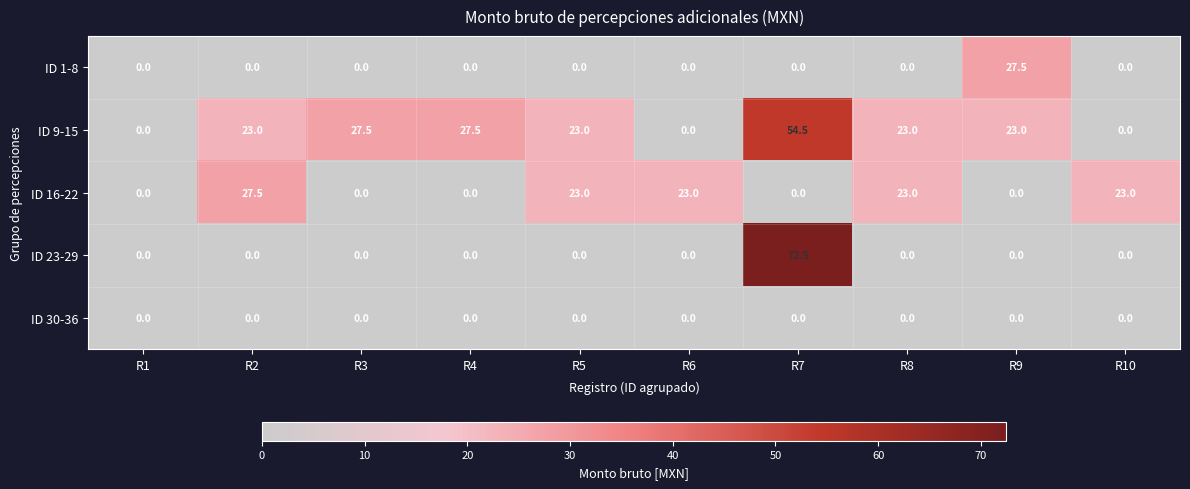

Where does the ID 16-22 series first go above 23?

R2